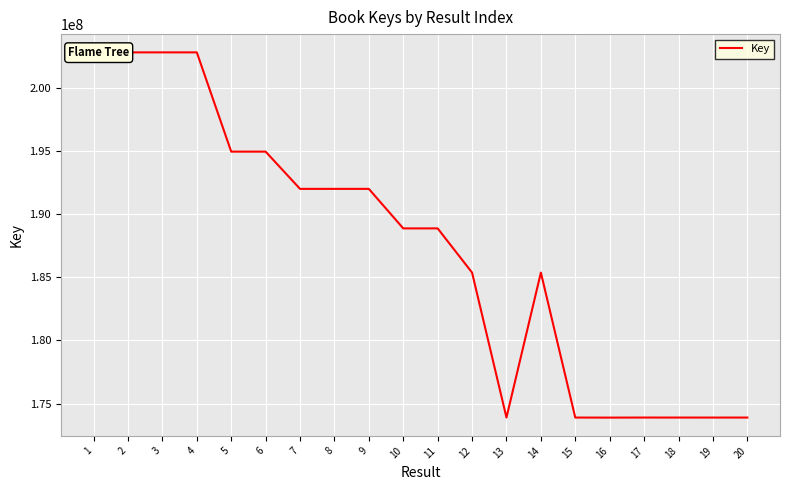

Read the value at 9.

192004195